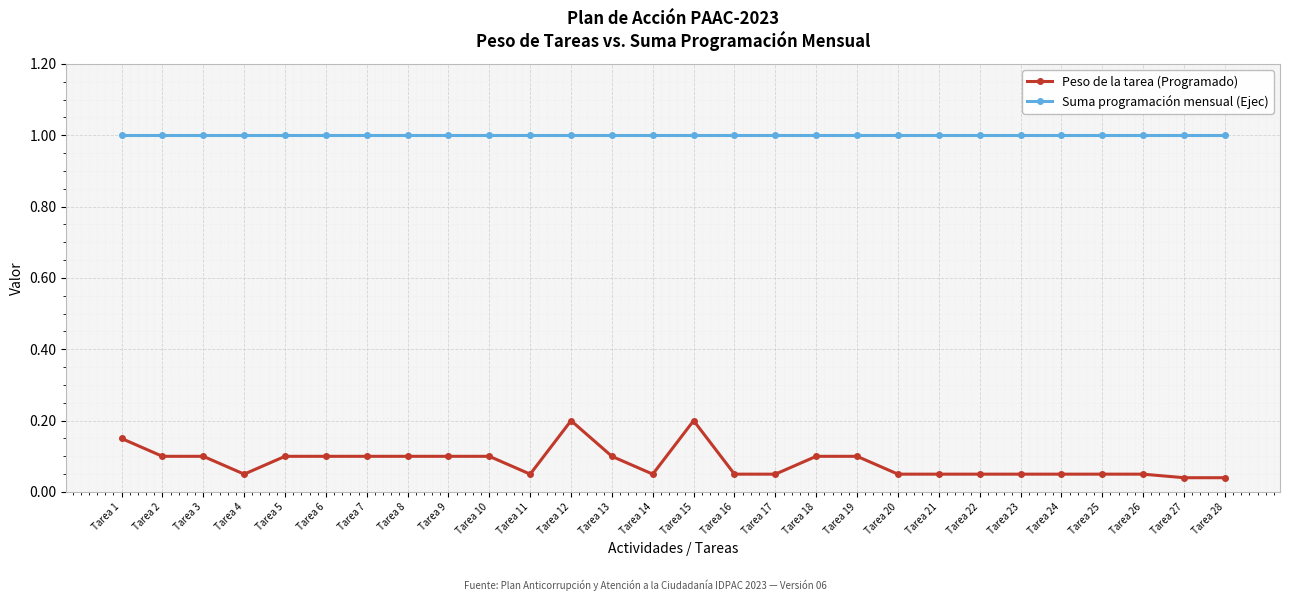

True or false: Peso de la tarea (Programado) and Suma programación mensual (Ejec) cross at least once.

False